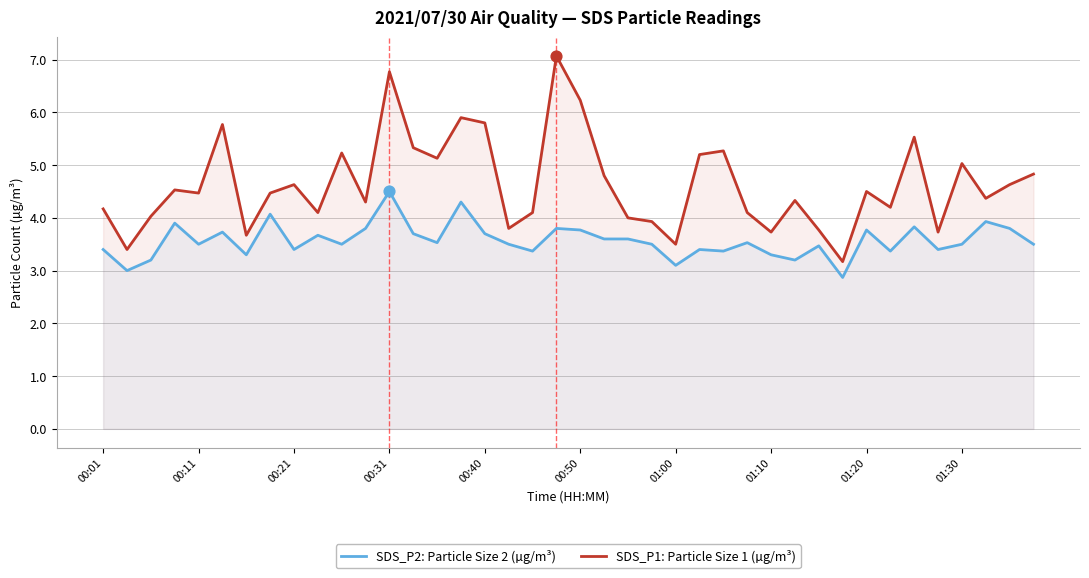

What is the total value across all series at 19?

10.9